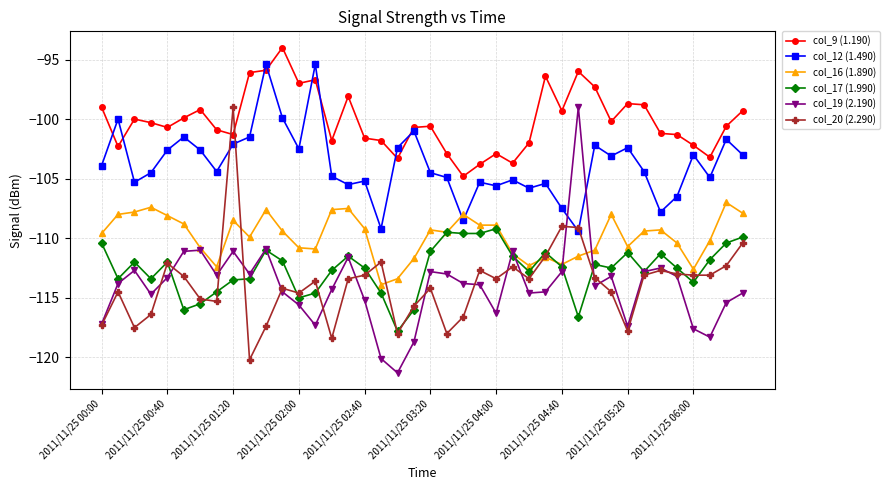

True or false: col_9 (1.190) has more than 1 interior local peaks.

True